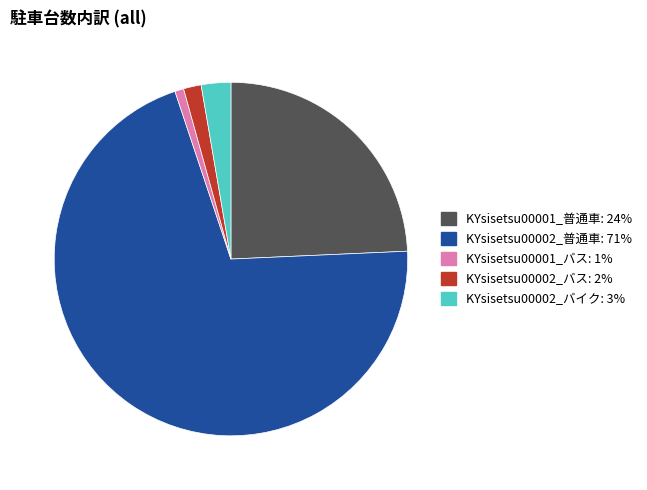

Is there any slice that represents more than half of the pie?

Yes